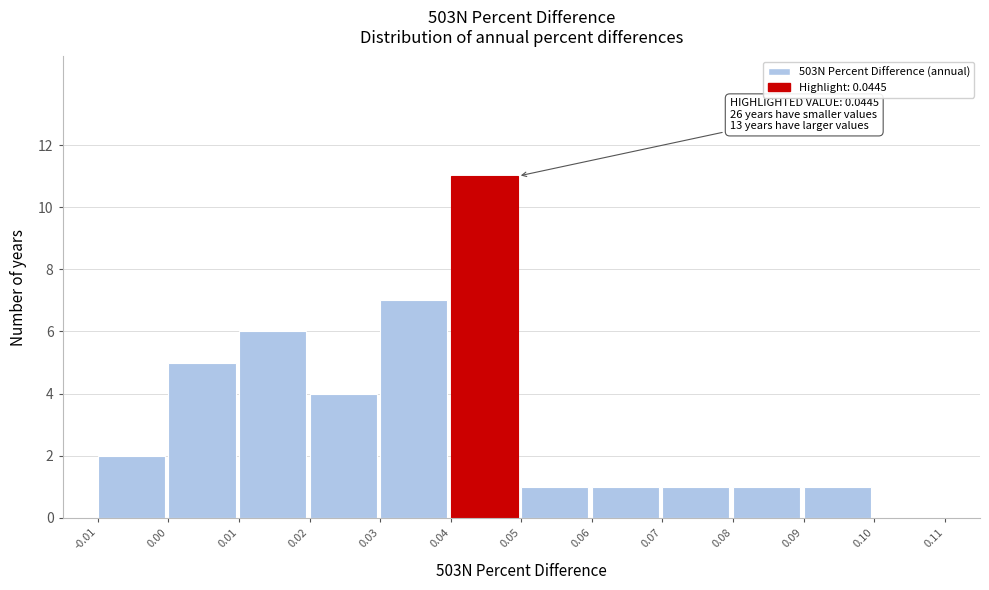

Which range on the x-axis has the tallest bar?

0.04 to 0.05